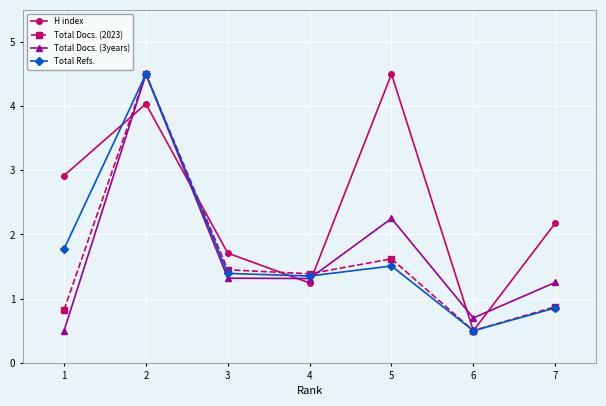

What is the greatest value displayed?

4.5